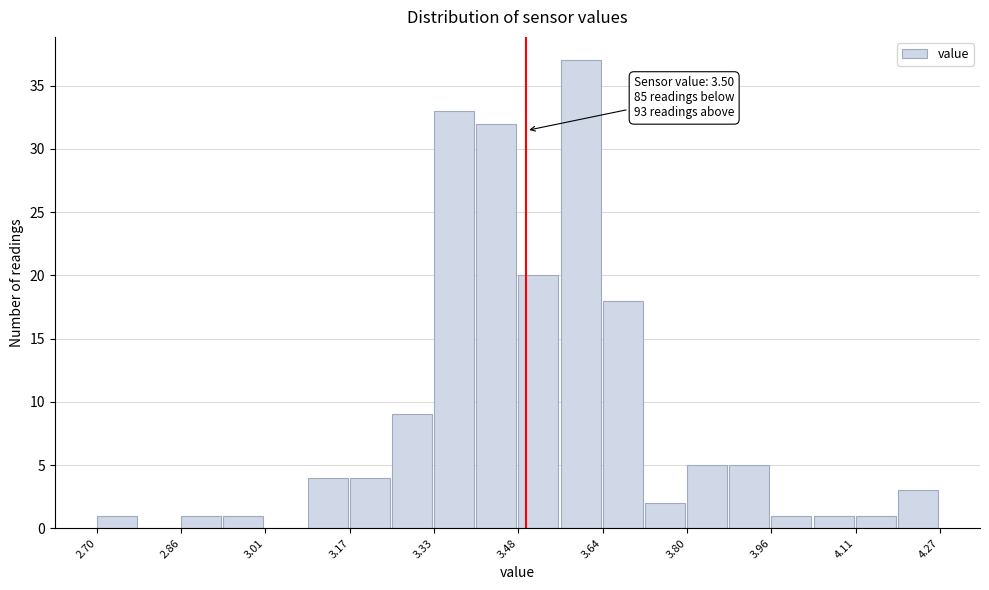

Around what value on the x-axis is the tallest bar? Give the approximate position of its centre, as read against the axis.

3.60